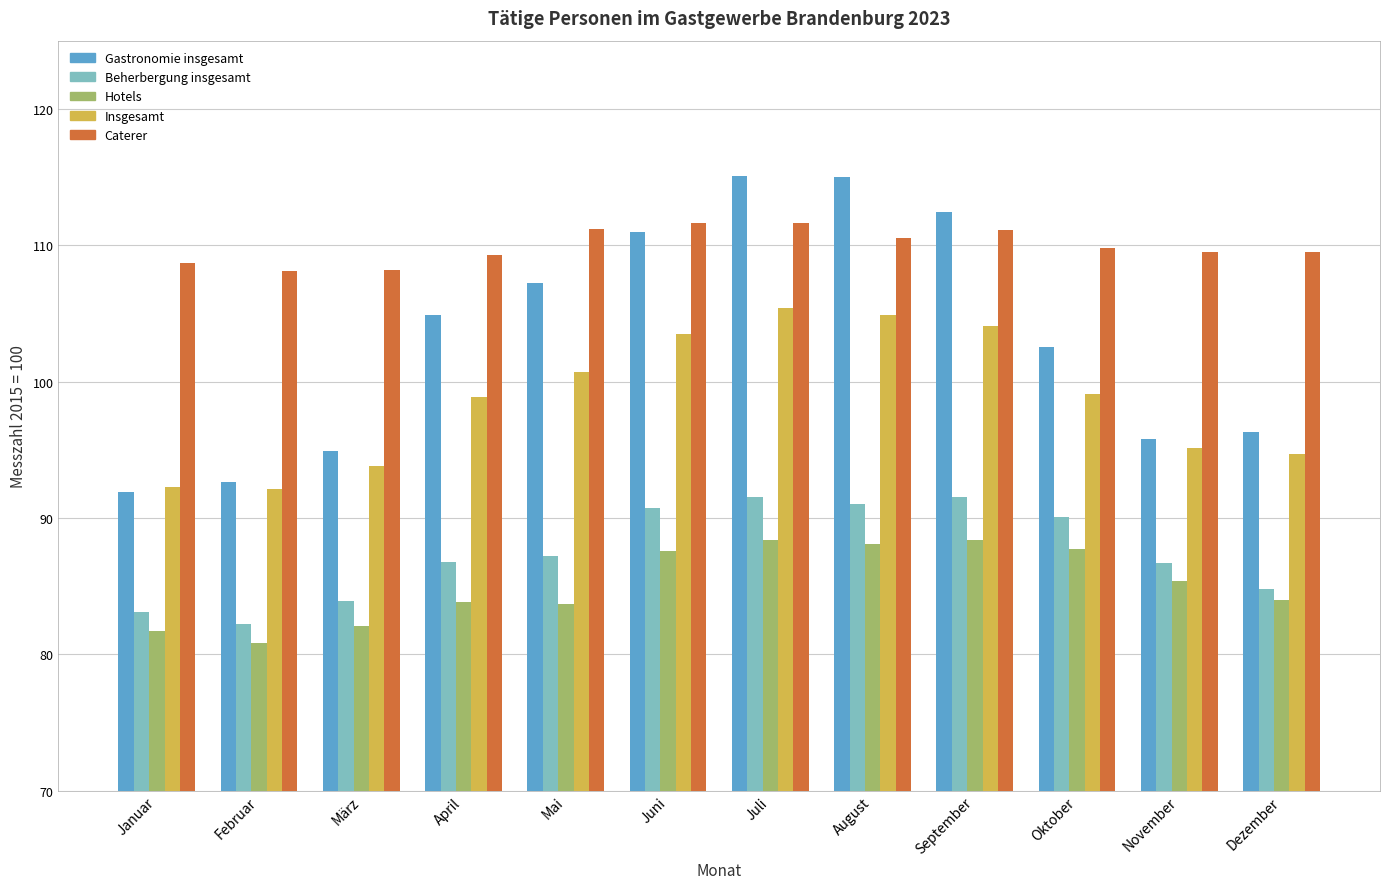

What is the difference between the maximum and minimum values in the Caterer series?

3.5